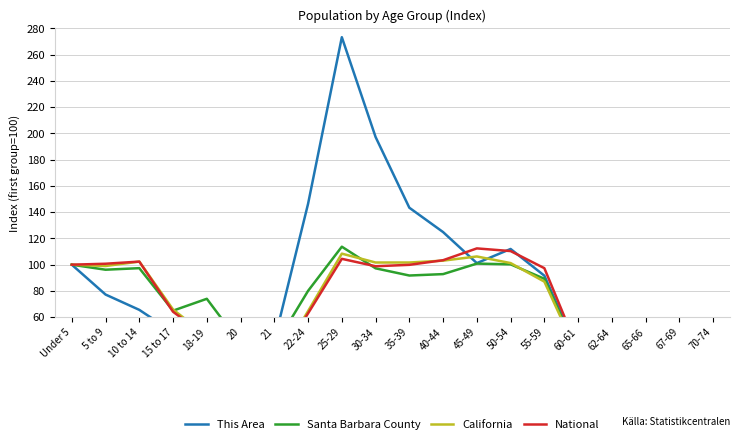

What is the label of the 16th point from the right?

18-19